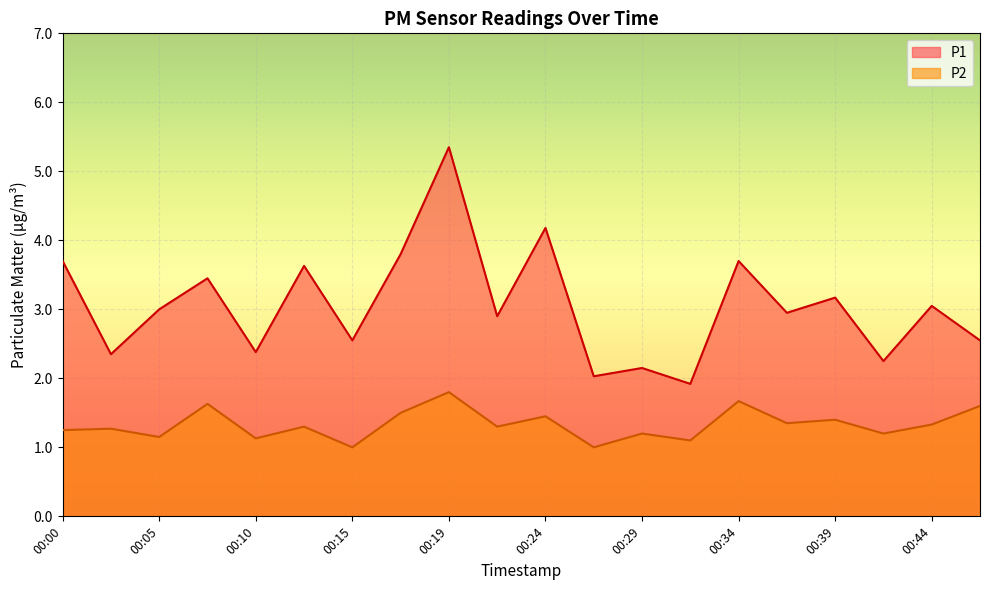

At which category does P2 reach its first local peak?

00:02